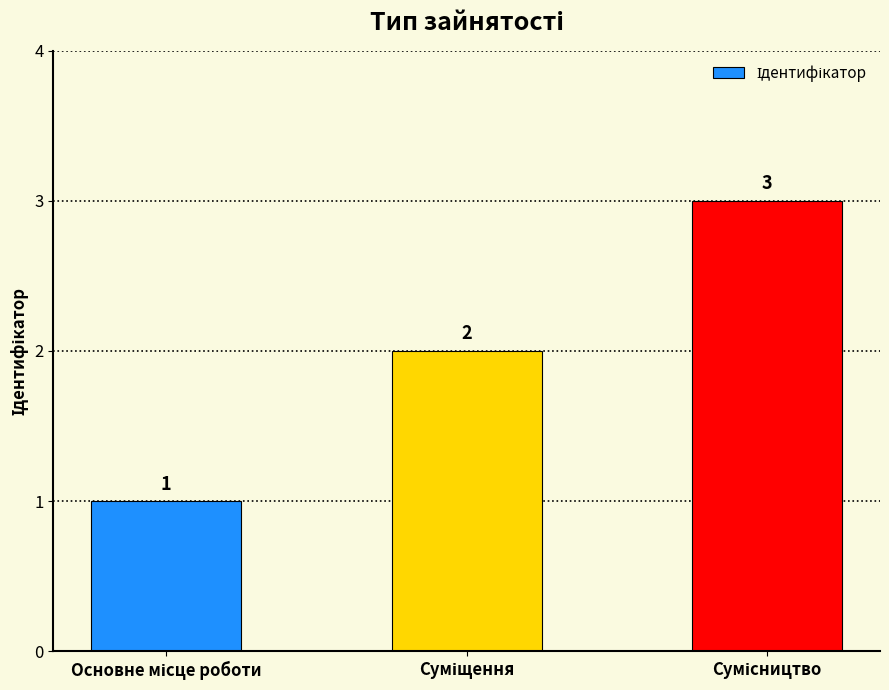

What is the maximum value shown in the chart?

3